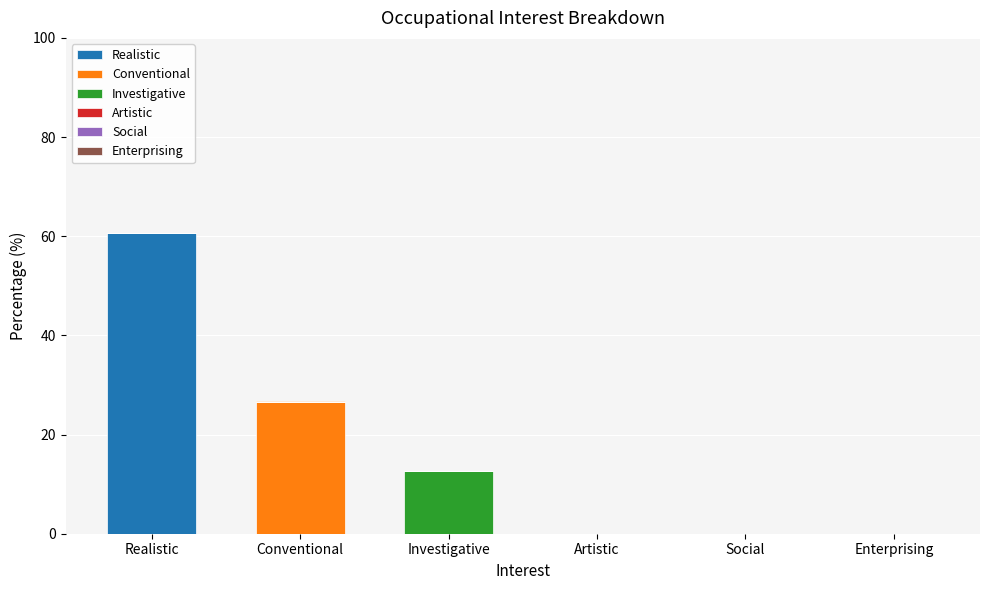

At which category is the sum across all series the highest?

Realistic